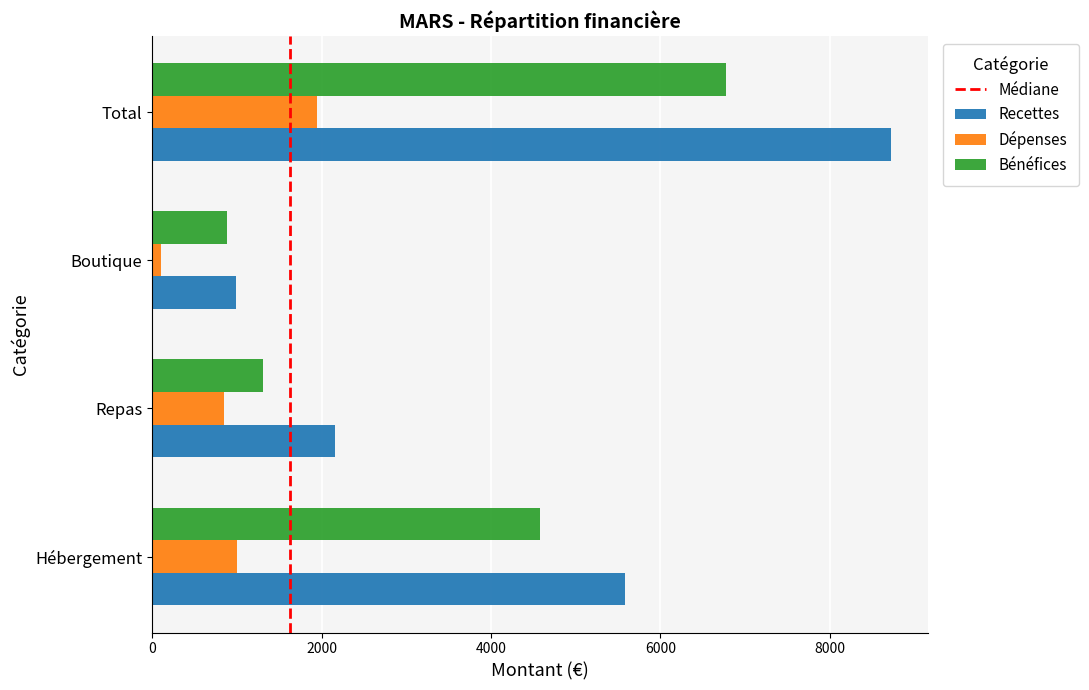

The Bénéfices series shows 886.0 at Boutique. True or false?

True